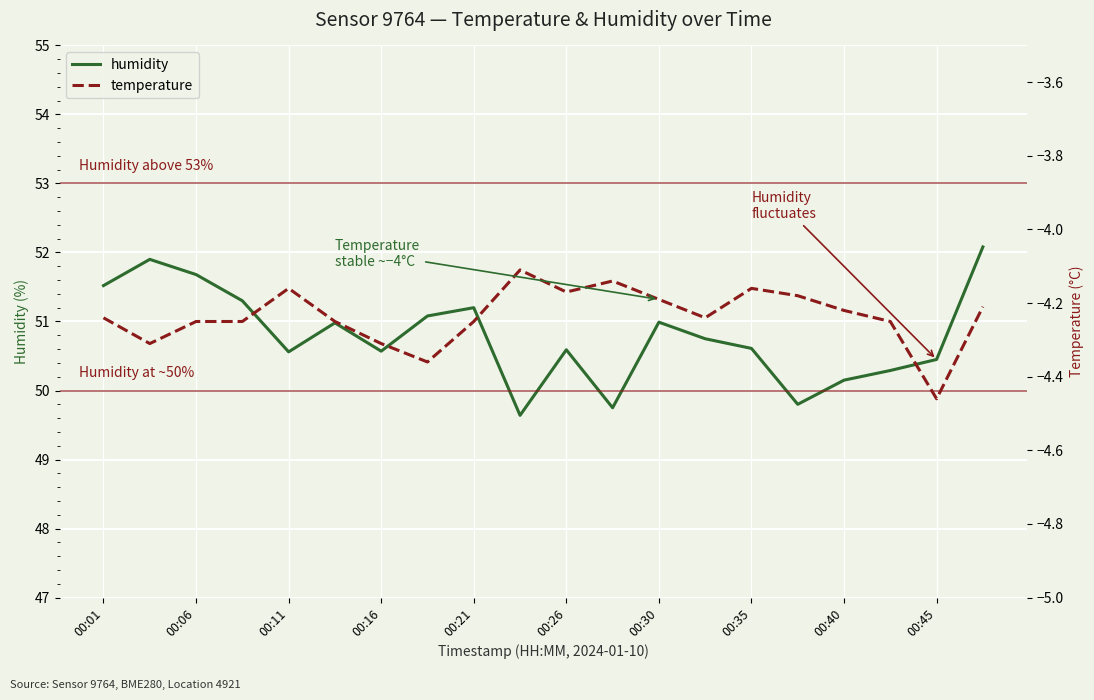

Which series has the largest total across all categories?

humidity